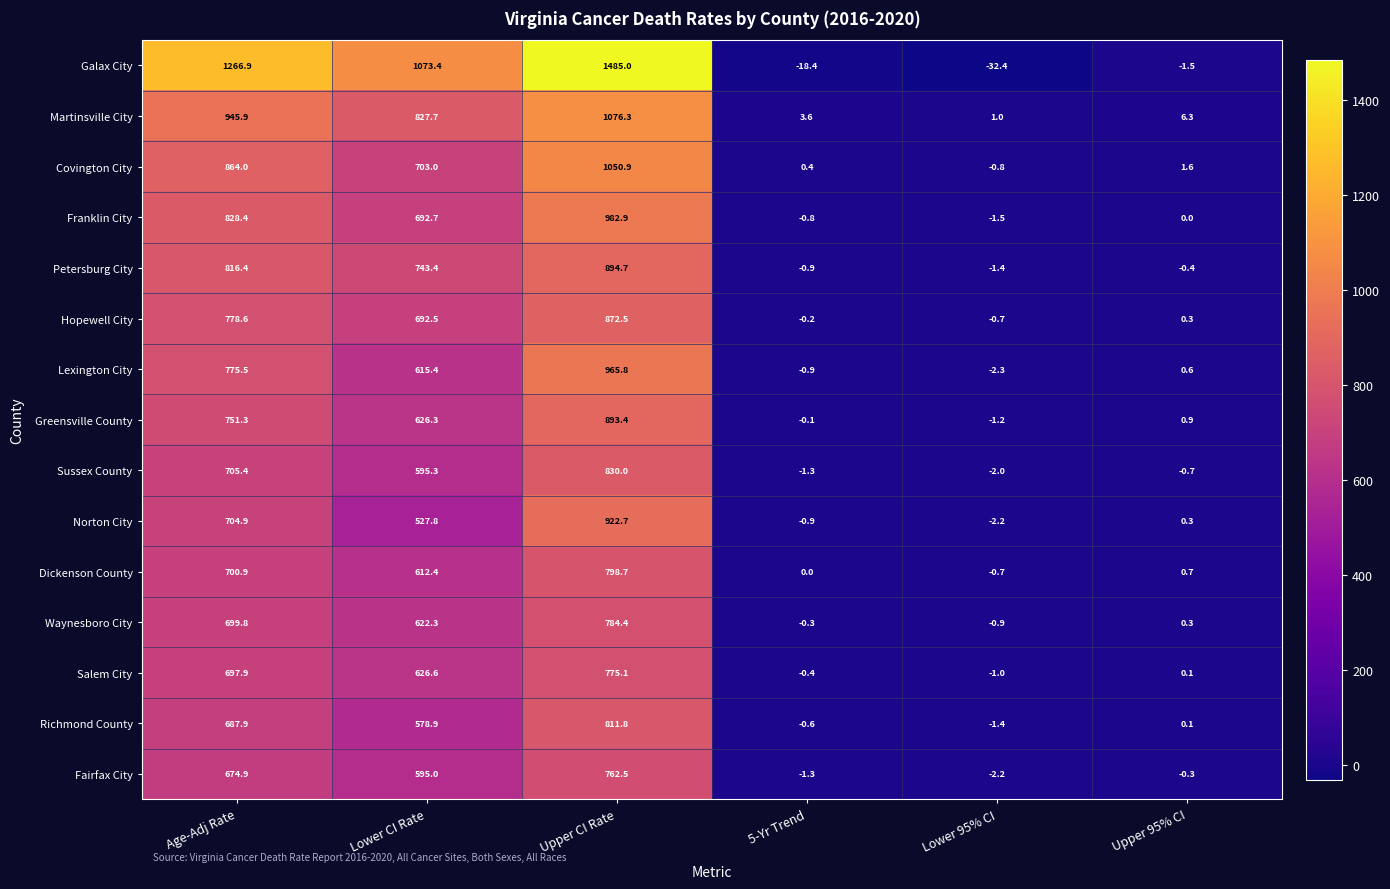

What value does the Sussex County series have at Lower CI Rate?

595.3